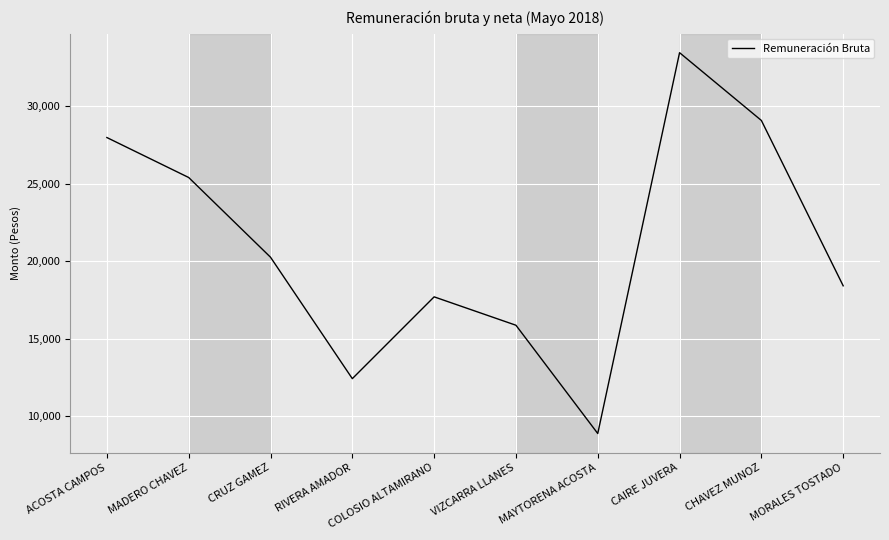

What is the difference between the maximum and minimum values?

24547.8